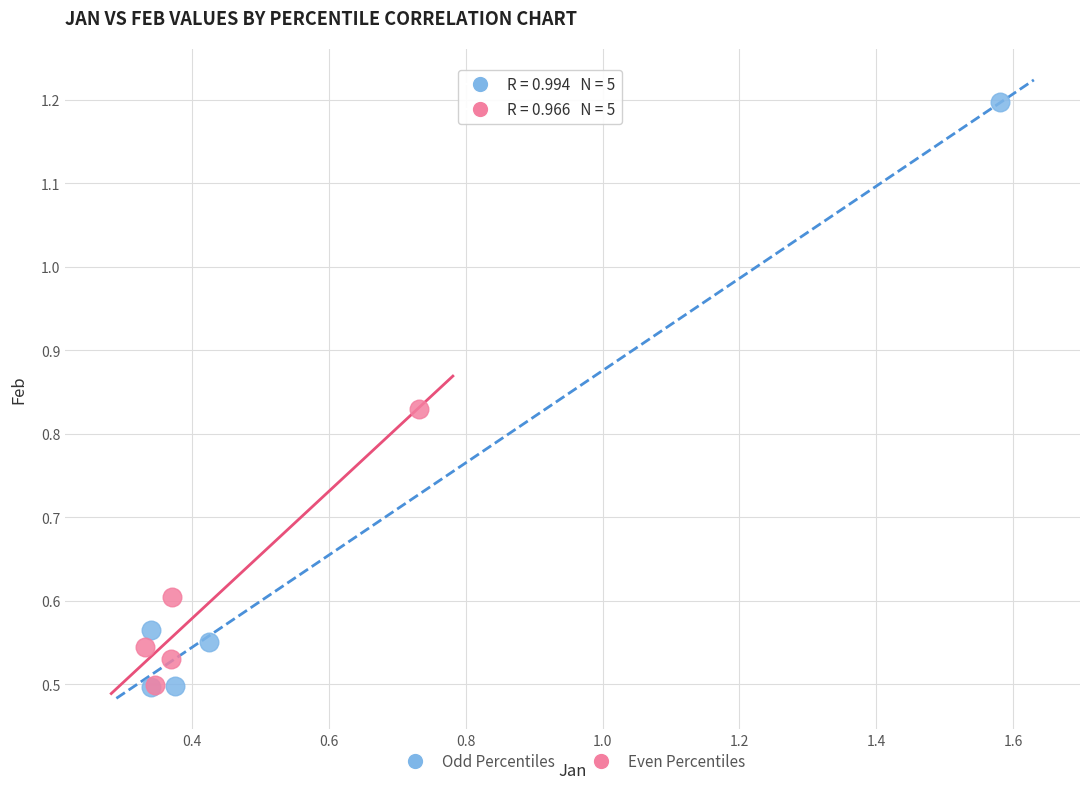

Which series has the largest Y range (max minus min)?

Odd Percentiles